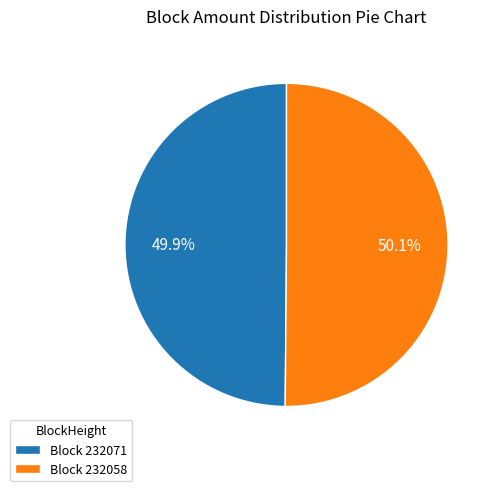

What percentage do Block 232071 and Block 232058 together represent?

100.0%